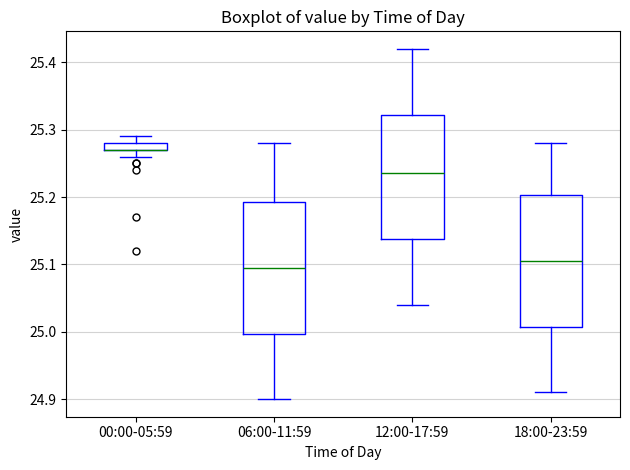

Where does the upper whisker of the box for 18:00-23:59 end on the y-axis? The values are not printed on the chart, so give them approximately, as read against the axis.

25.28